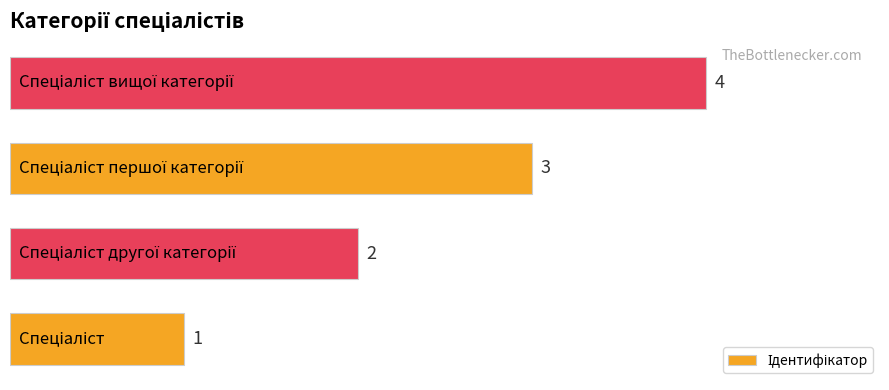

How many values are between 2 and 4?

3